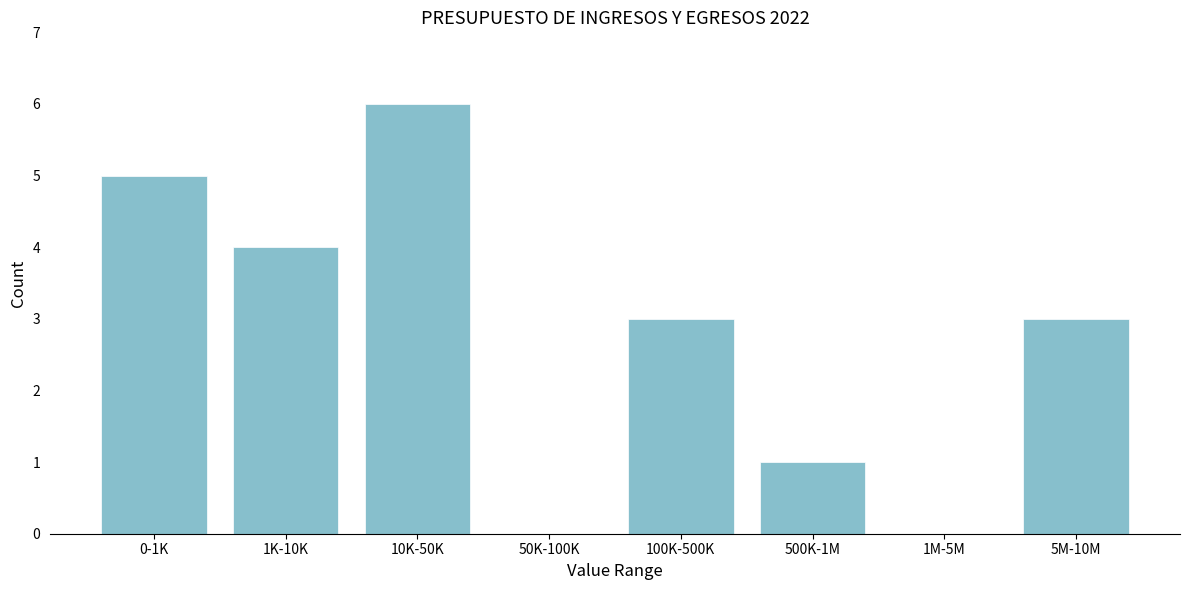

Reading right to left, what are all the values shown in this chart?

5M-10M=3	1M-5M=0	500K-1M=1	100K-500K=3	50K-100K=0	10K-50K=6	1K-10K=4	0-1K=5